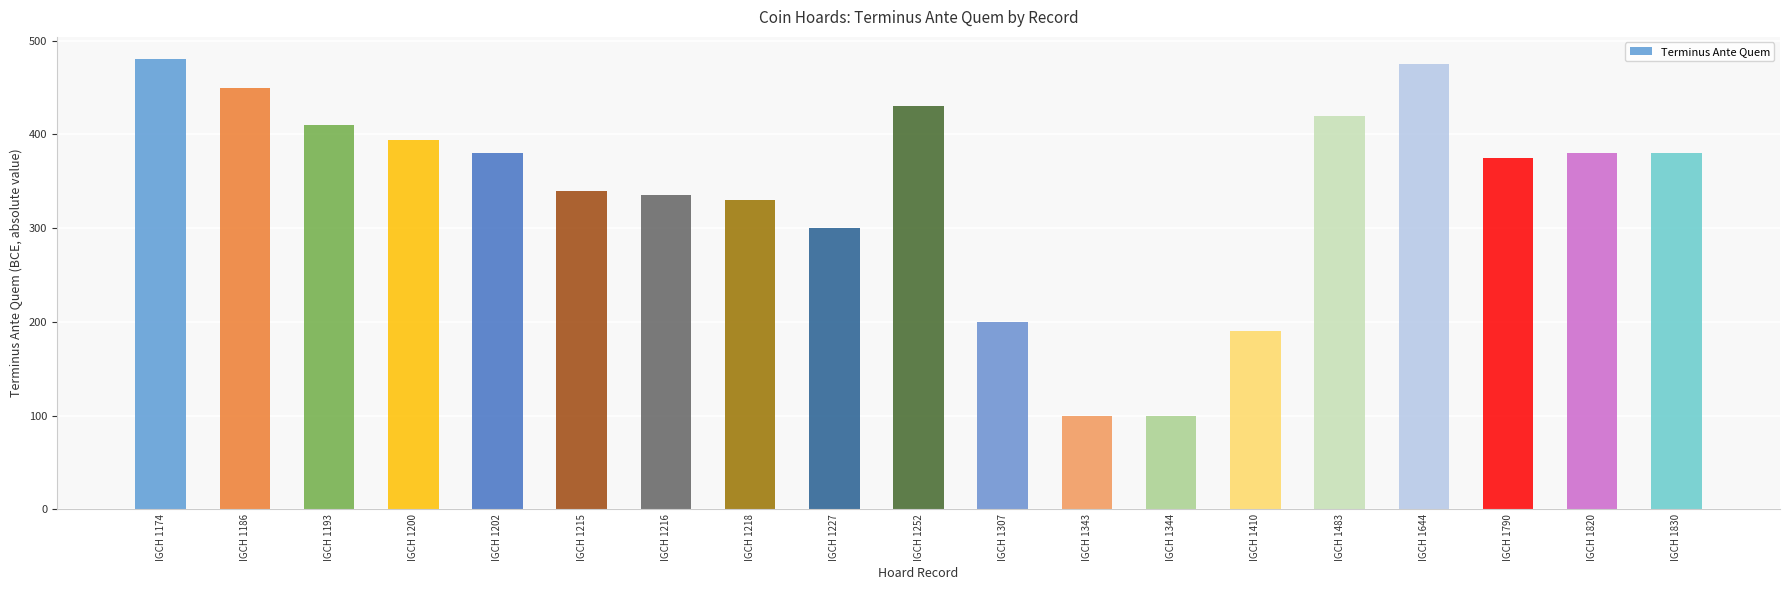

What is the difference between the values at IGCH 1215 and IGCH 1202?

40